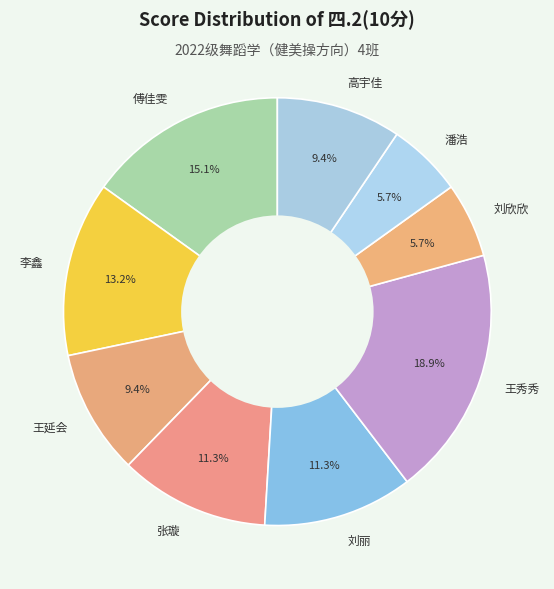

Does any single category account for the majority?

No